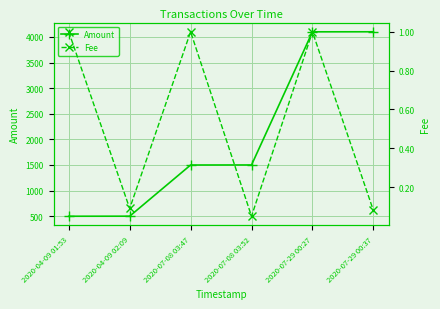

The Amount series shows 782.6 at 2020-04-09 01:53. True or false?

False